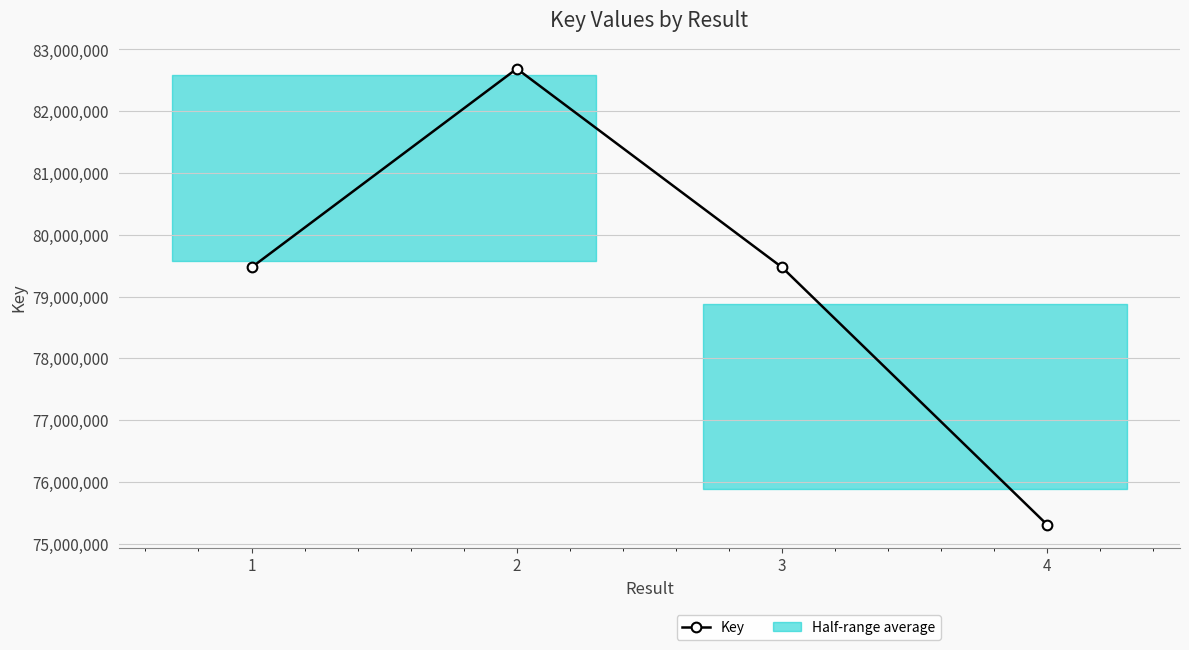

What is the greatest value displayed?

82688583